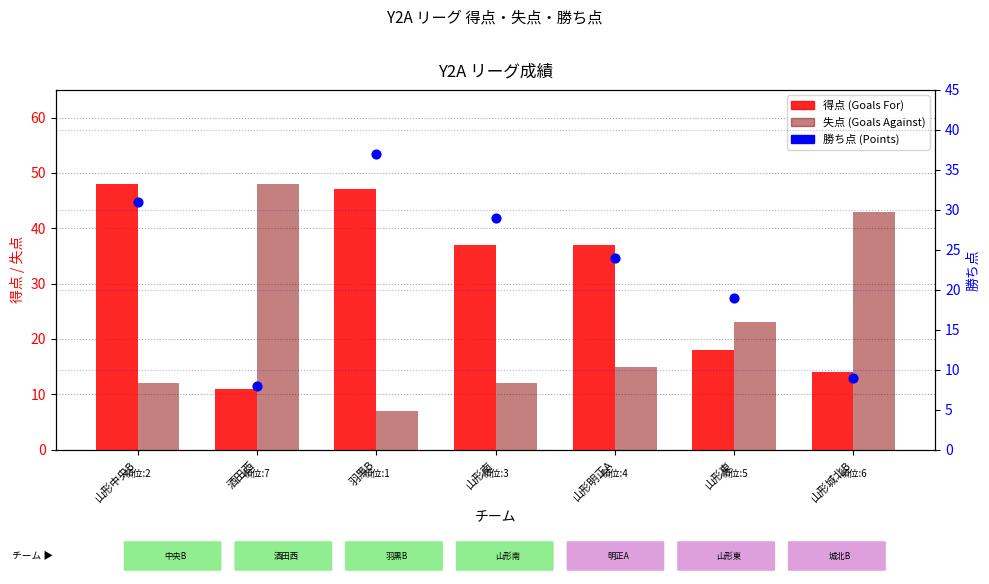

Which series has the largest total across all categories?

得点 (Goals For)